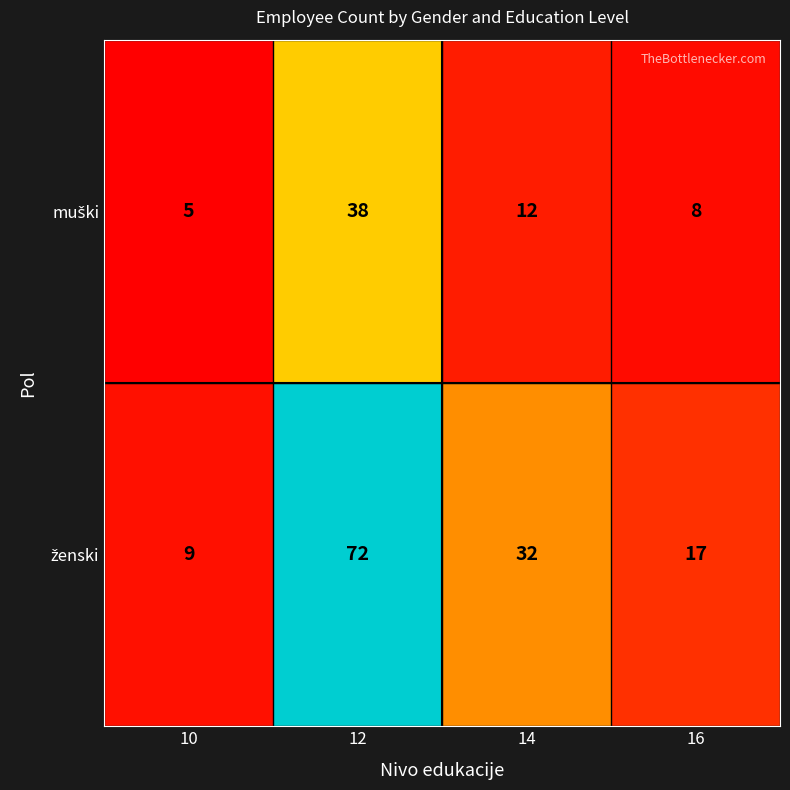

Count the number of data series in this chart.

2